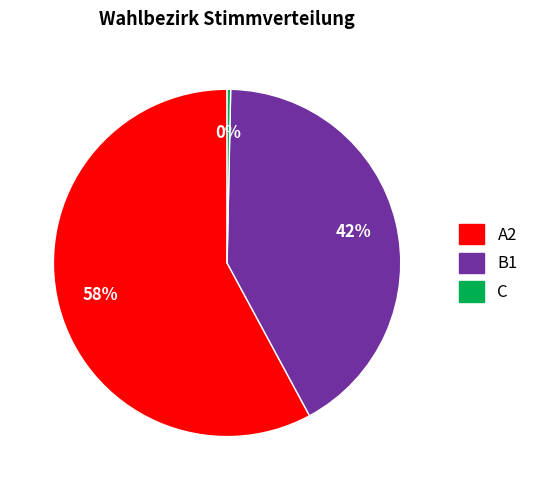

Rank the categories by value from lowest to highest.

C, B1, A2